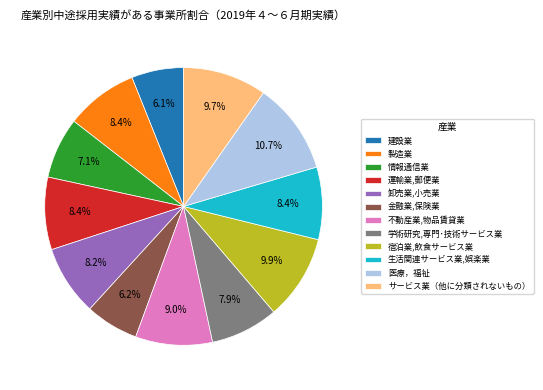

Which has a higher value, 宿泊業,飲食サービス業 or 建設業?

宿泊業,飲食サービス業